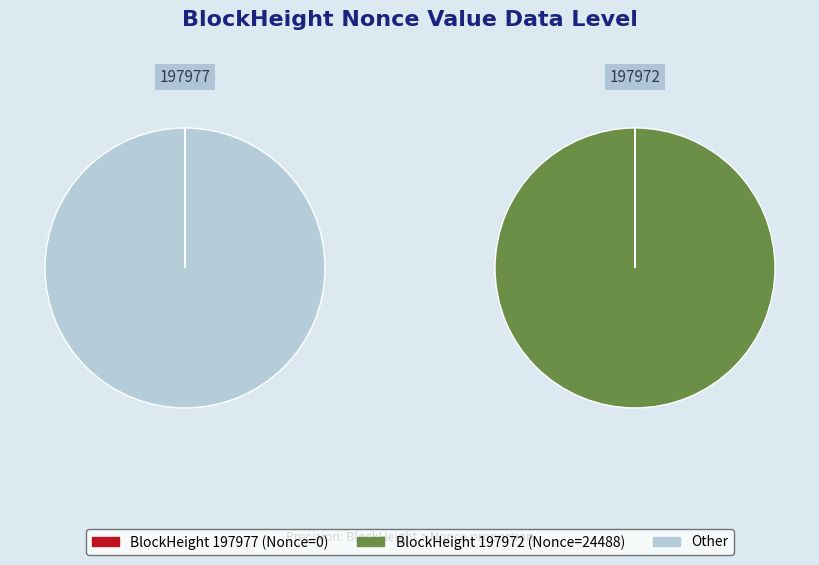

True or false: 197972 accounts for 100% of the total.

True